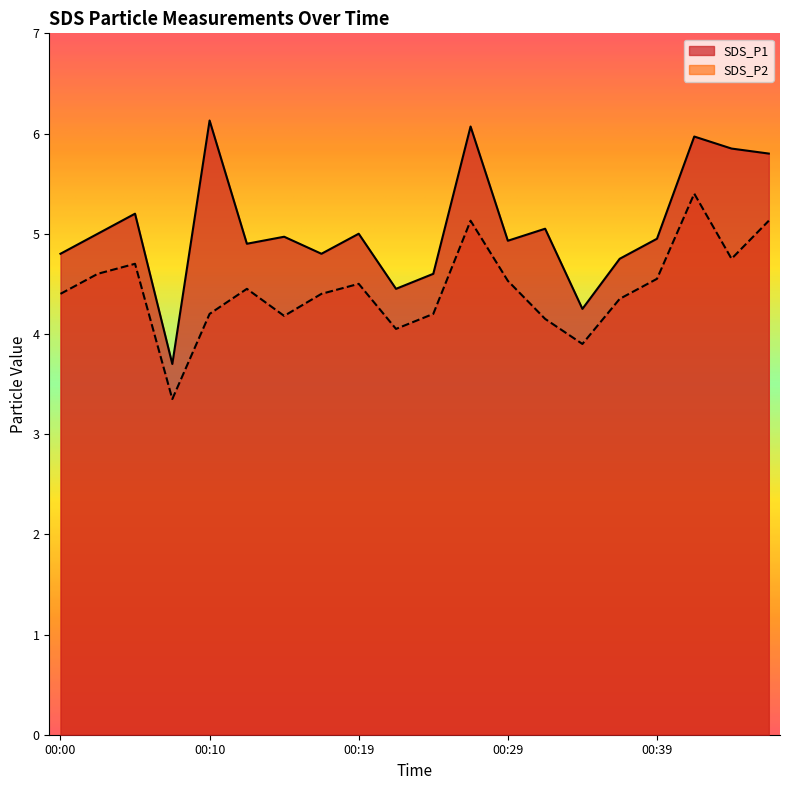

What is the total value across all series at 00:39?

9.5